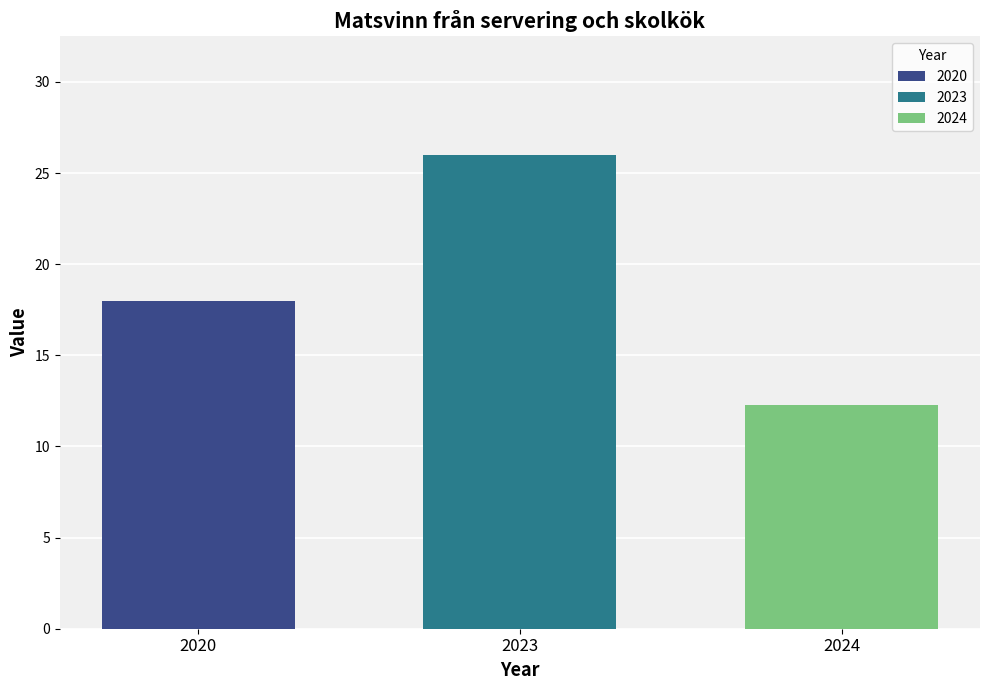

Are the bars horizontal?

No